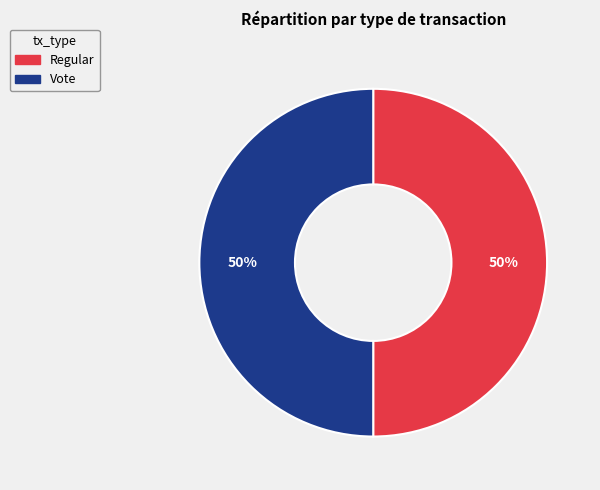

What percentage is the Regular slice, to the nearest percent?

50%